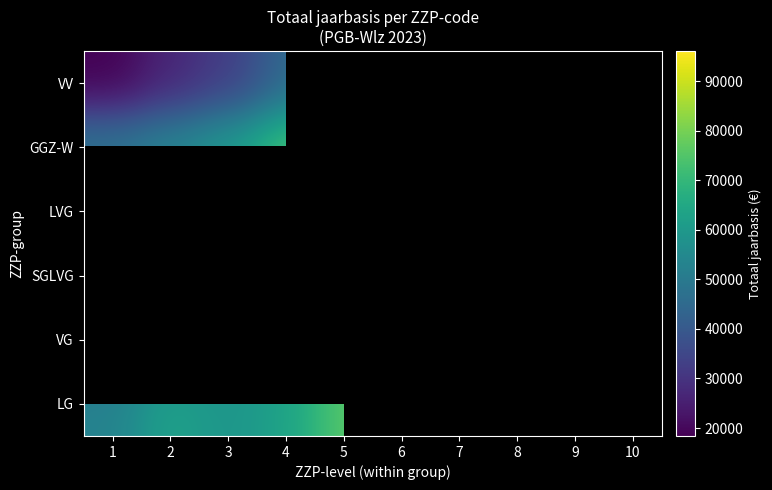

How many values in GGZ-W are above zero?

5